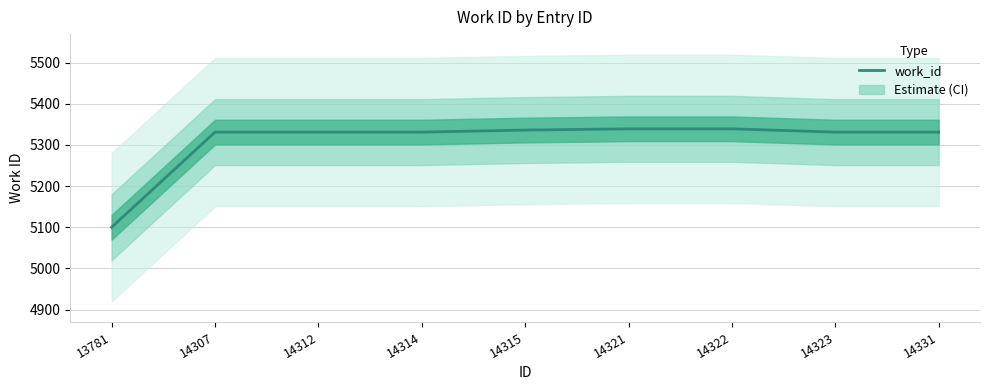

What is the sum of all values?

47769